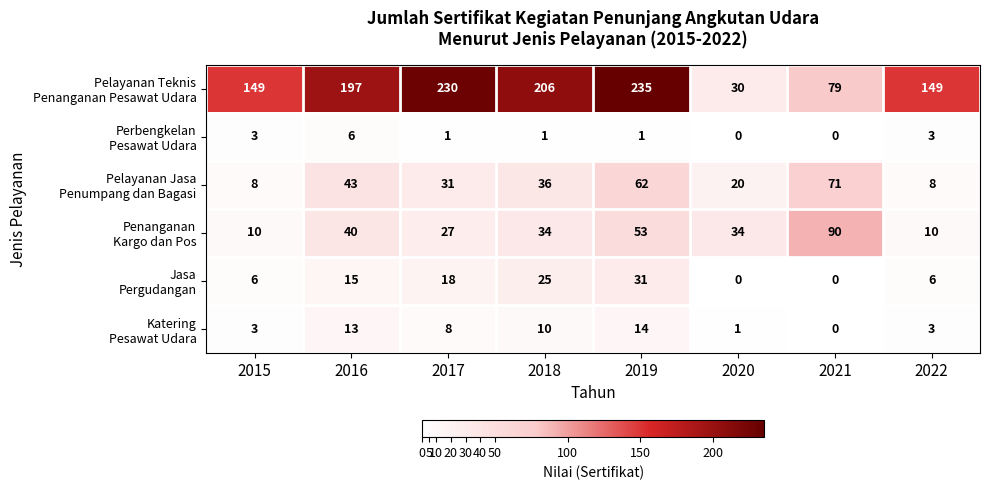

Count the number of categories in the chart.

8